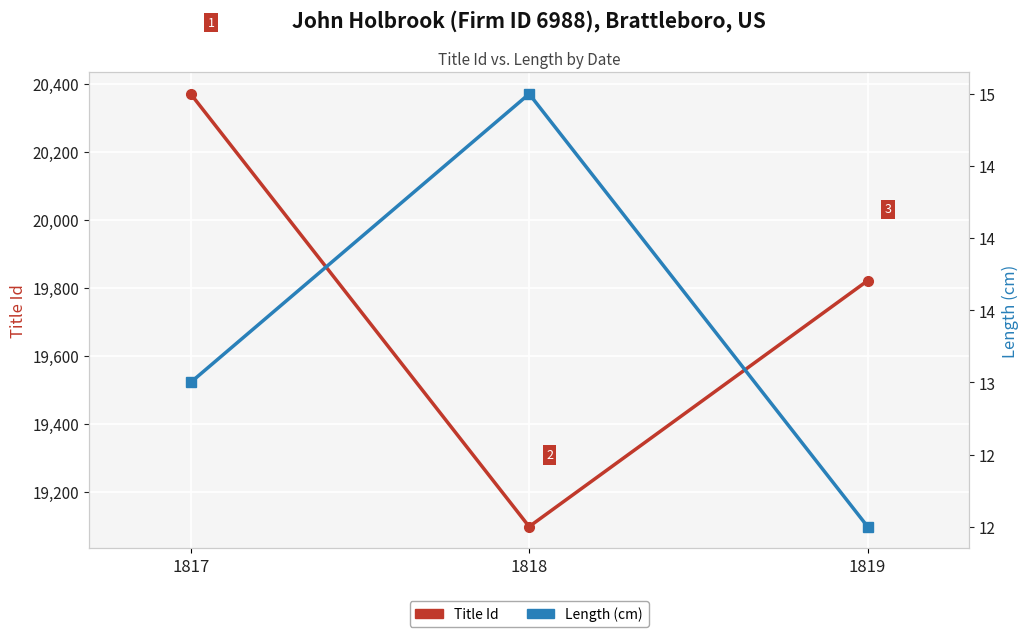

What is the total value across all series at 1818?

19113